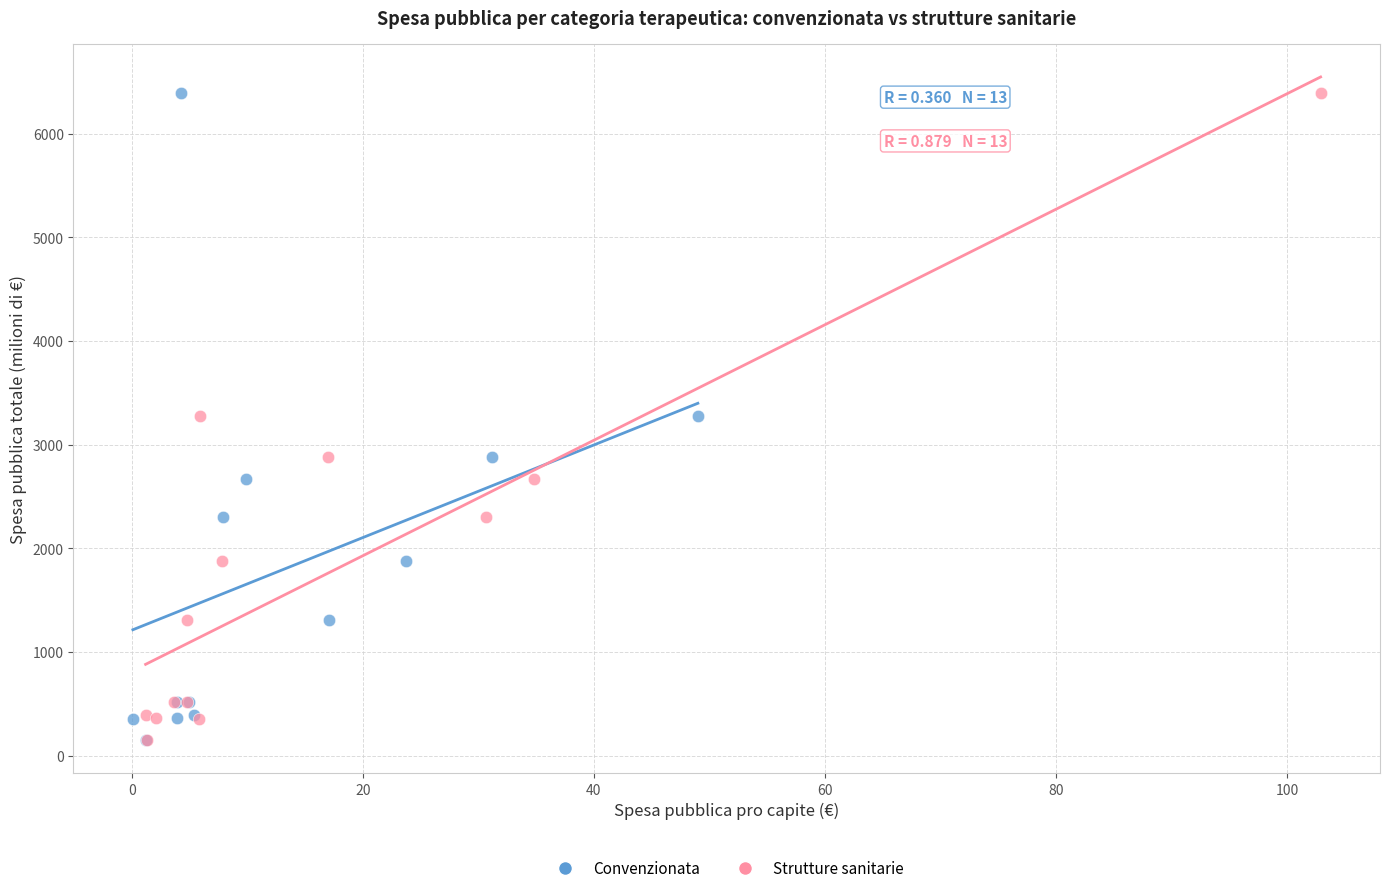

What are all the series names shown in the legend?

Convenzionata, Strutture sanitarie